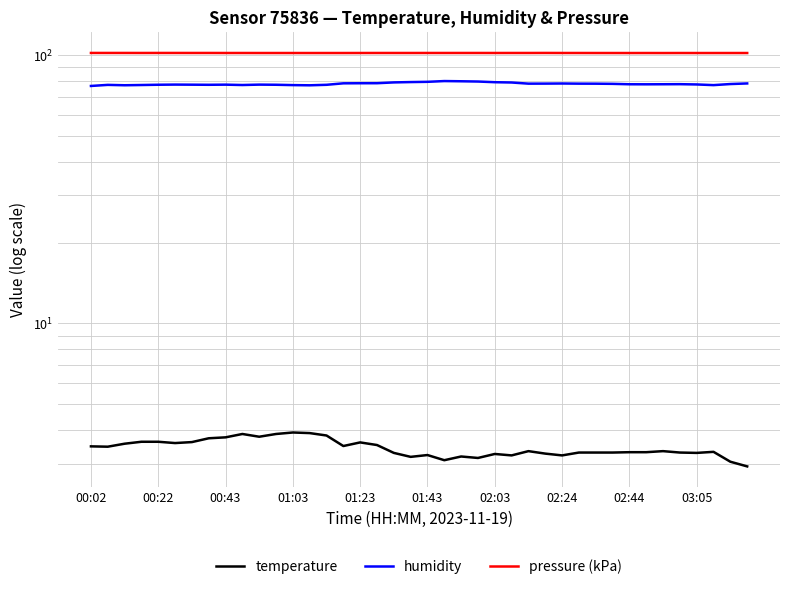

True or false: pressure (kPa) has more than 1 points higher than both neighbors.

True